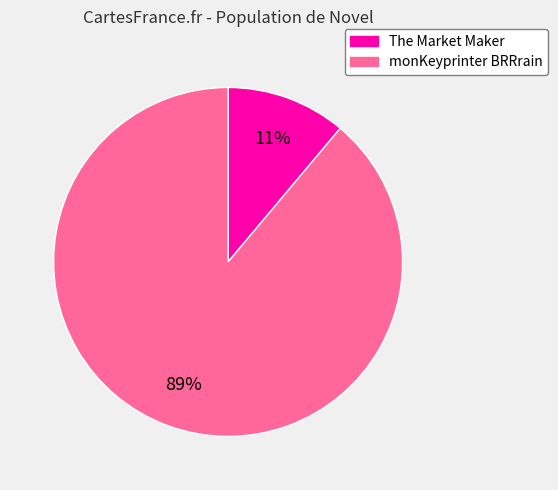

Which category has the biggest portion of the pie?

monKeyprinter BRRrain